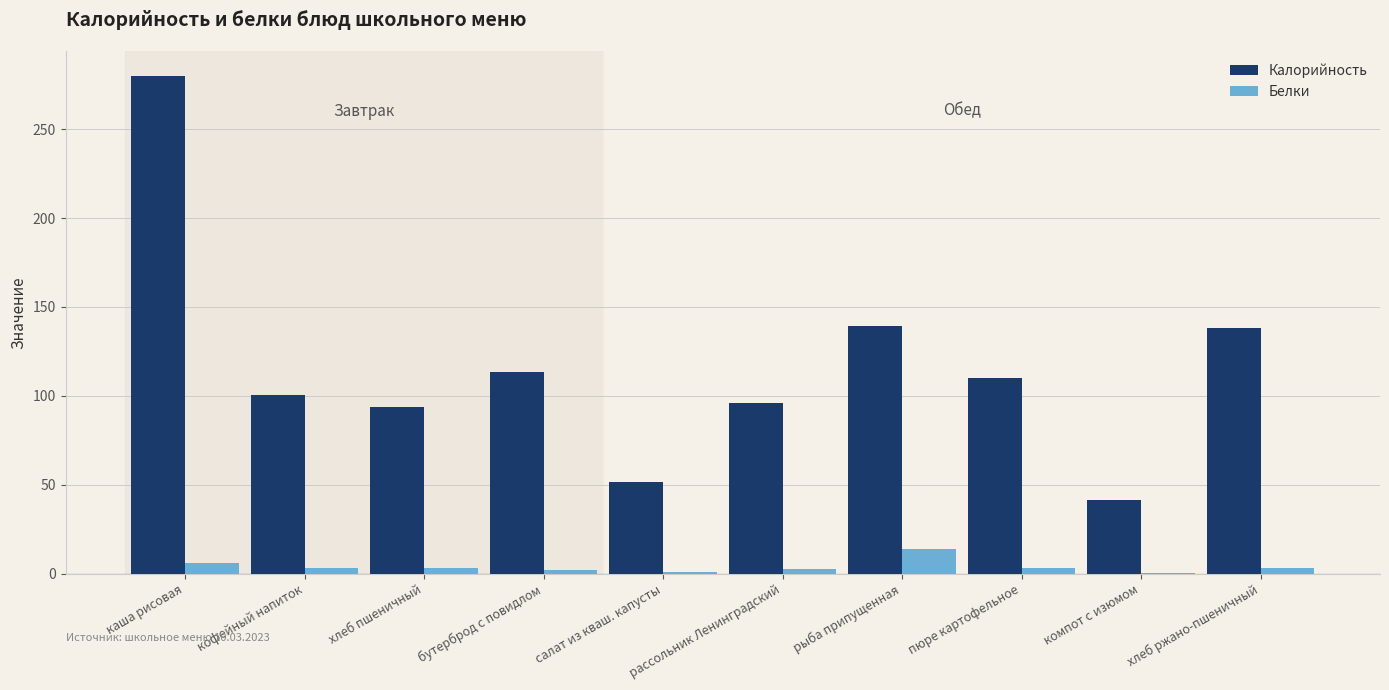

How many series are shown in this chart?

2